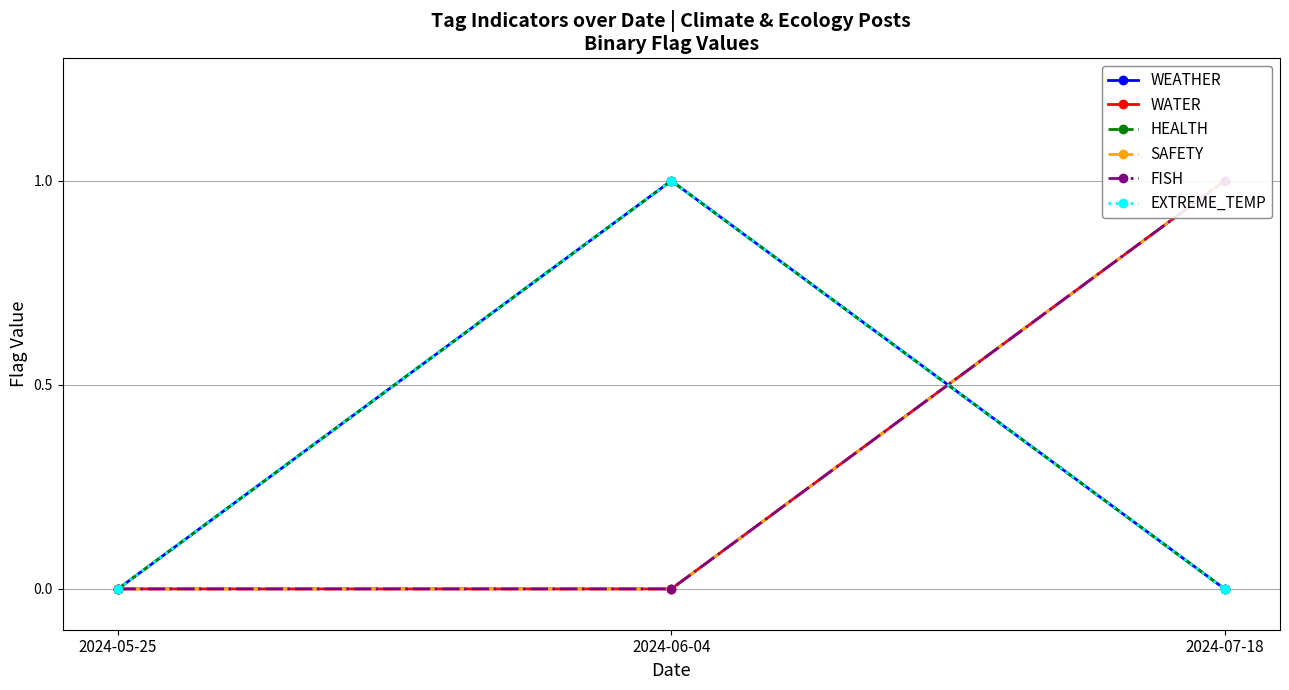

Reading left to right, extract all data points from this chart.

WEATHER: 2024-05-25=0	2024-06-04=1	2024-07-18=0
WATER: 2024-05-25=0	2024-06-04=0	2024-07-18=1
HEALTH: 2024-05-25=0	2024-06-04=1	2024-07-18=0
SAFETY: 2024-05-25=0	2024-06-04=0	2024-07-18=1
FISH: 2024-05-25=0	2024-06-04=0	2024-07-18=1
EXTREME_TEMP: 2024-05-25=0	2024-06-04=1	2024-07-18=0